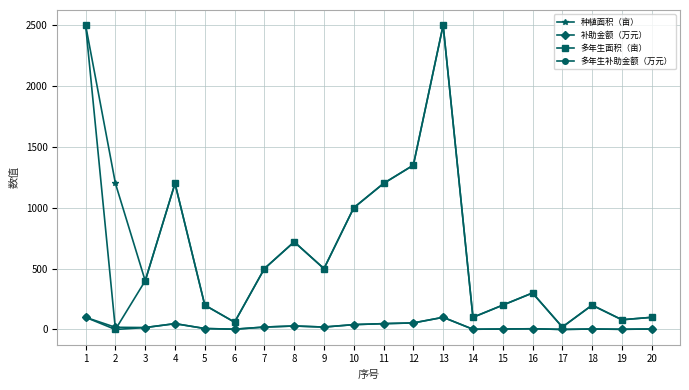

What is the highest value of the 多年生补助金额（万元） series?

100.0